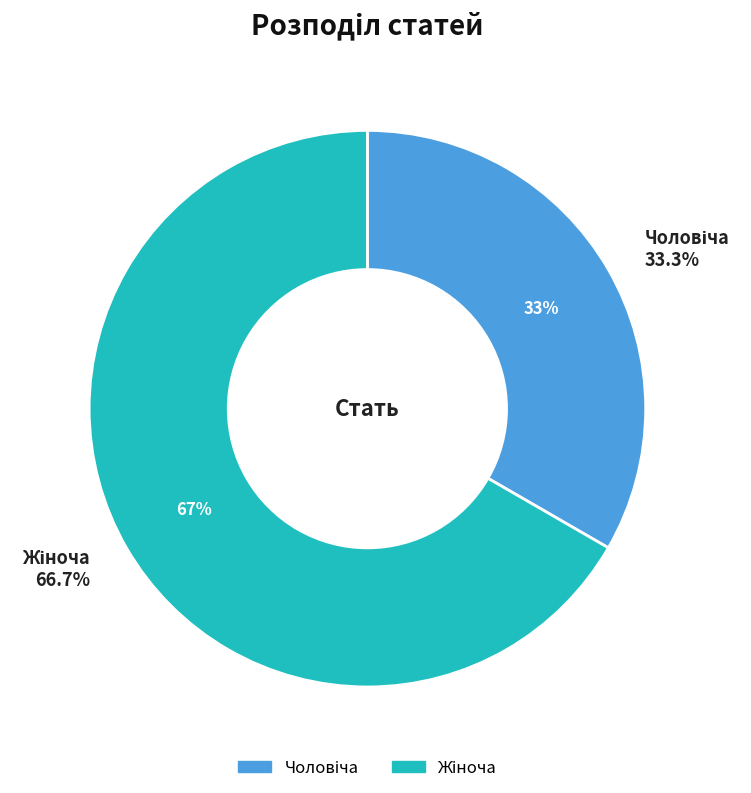

What portion of the pie excludes Жіноча?

33.3%